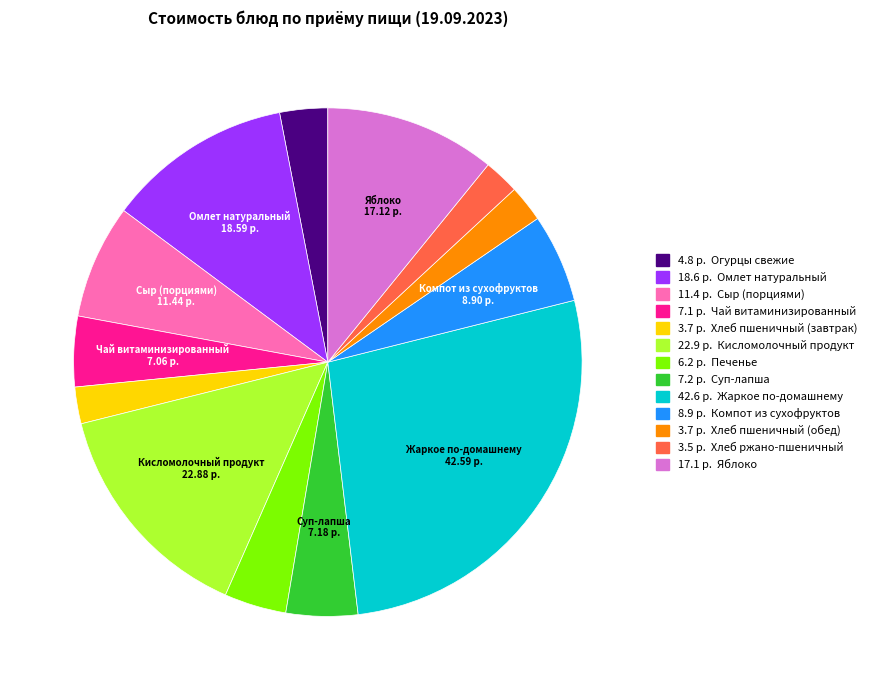

Is there any slice that represents more than half of the pie?

No